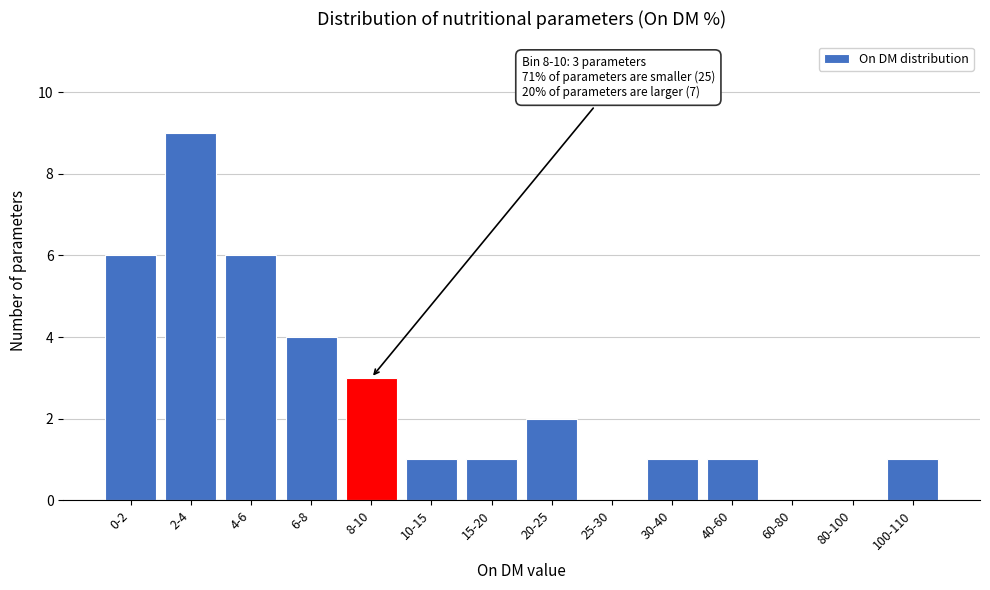

Reading left to right, extract all data points from this chart.

0-2=6	2-4=9	4-6=6	6-8=4	8-10=3	10-15=1	15-20=1	20-25=2	25-30=0	30-40=1	40-60=1	60-80=0	80-100=0	100-110=1